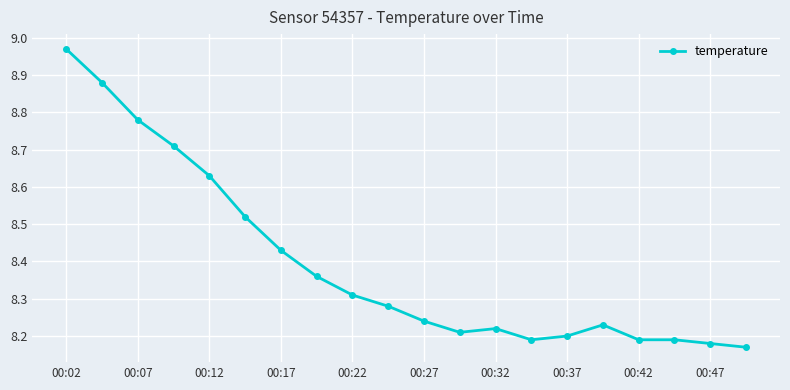

What is the sum of all values?

167.9